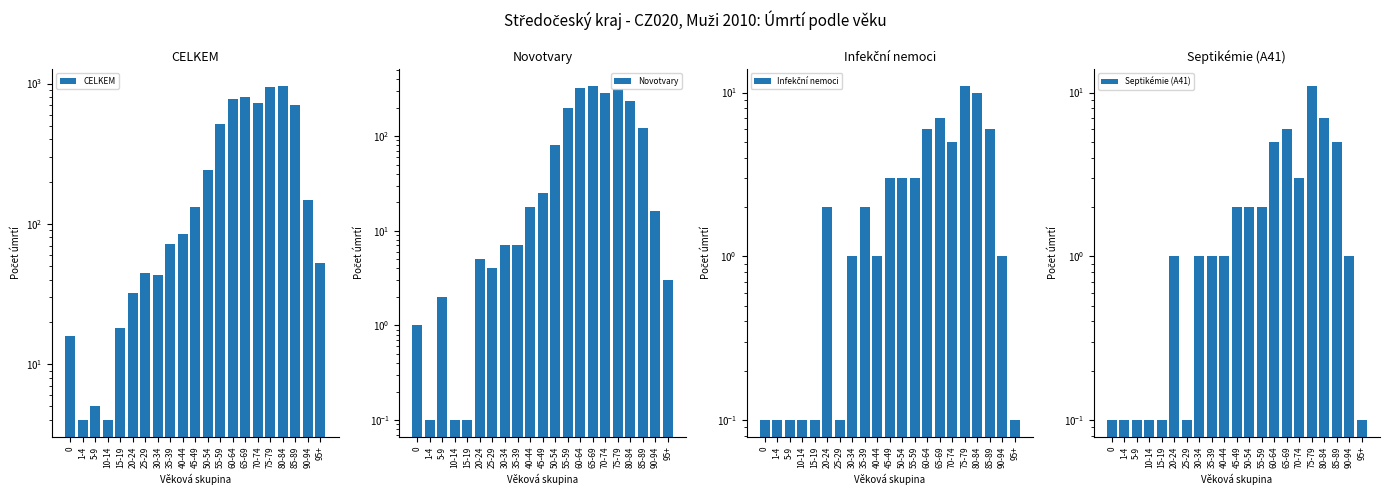

Reading right to left, extract all data points from this chart.

CELKEM: 95+=53.0	90-94=147.0	85-89=701.0	80-84=963.0	75-79=943.0	70-74=729.0	65-69=802.0	60-64=771.0	55-59=514.0	50-54=243.0	45-49=131.0	40-44=84.0	35-39=72.0	30-34=43.0	25-29=45.0	20-24=32.0	15-19=18.0	10-14=4.0	5-9=5.0	1-4=4.0	0=16.0
Novotvary: 95+=3.0	90-94=16.0	85-89=121.0	80-84=236.0	75-79=315.0	70-74=285.0	65-69=340.0	60-64=321.0	55-59=198.0	50-54=81.0	45-49=25.0	40-44=18.0	35-39=7.0	30-34=7.0	25-29=4.0	20-24=5.0	15-19=0.1	10-14=0.1	5-9=2.0	1-4=0.1	0=1.0
Infekční nemoci: 95+=0.1	90-94=1.0	85-89=6.0	80-84=10.0	75-79=11.0	70-74=5.0	65-69=7.0	60-64=6.0	55-59=3.0	50-54=3.0	45-49=3.0	40-44=1.0	35-39=2.0	30-34=1.0	25-29=0.1	20-24=2.0	15-19=0.1	10-14=0.1	5-9=0.1	1-4=0.1	0=0.1
Septikémie (A41): 95+=0.1	90-94=1.0	85-89=5.0	80-84=7.0	75-79=11.0	70-74=3.0	65-69=6.0	60-64=5.0	55-59=2.0	50-54=2.0	45-49=2.0	40-44=1.0	35-39=1.0	30-34=1.0	25-29=0.1	20-24=1.0	15-19=0.1	10-14=0.1	5-9=0.1	1-4=0.1	0=0.1